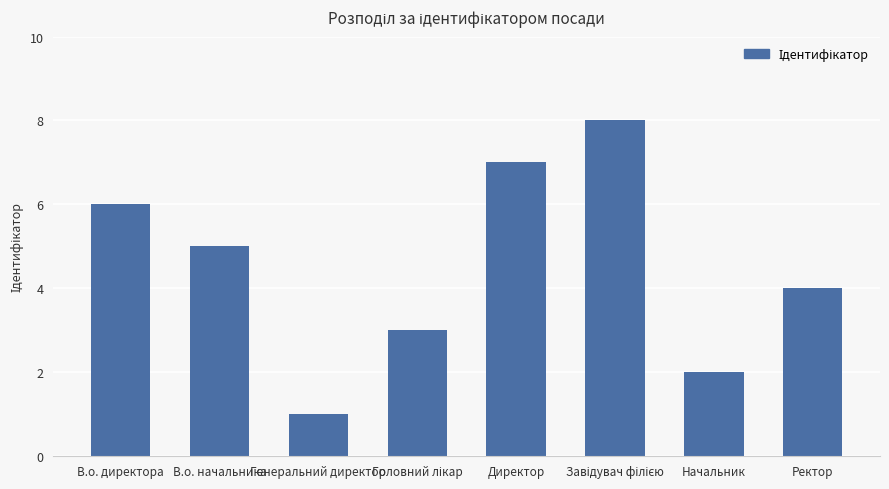

At which label is the value closest to 4?

Ректор